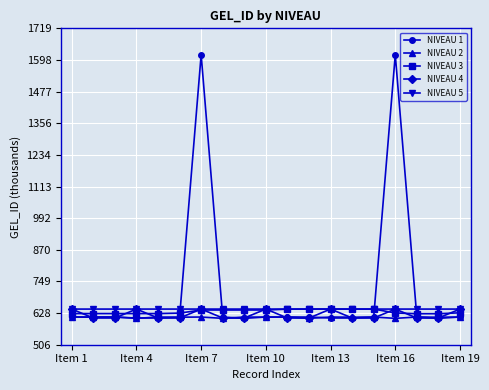

In NIVEAU 4, how many points are lower than both neighbors (excluding endpoints)?

6